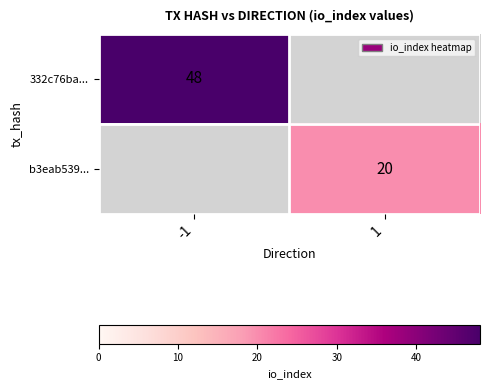

How many series are shown in this chart?

2